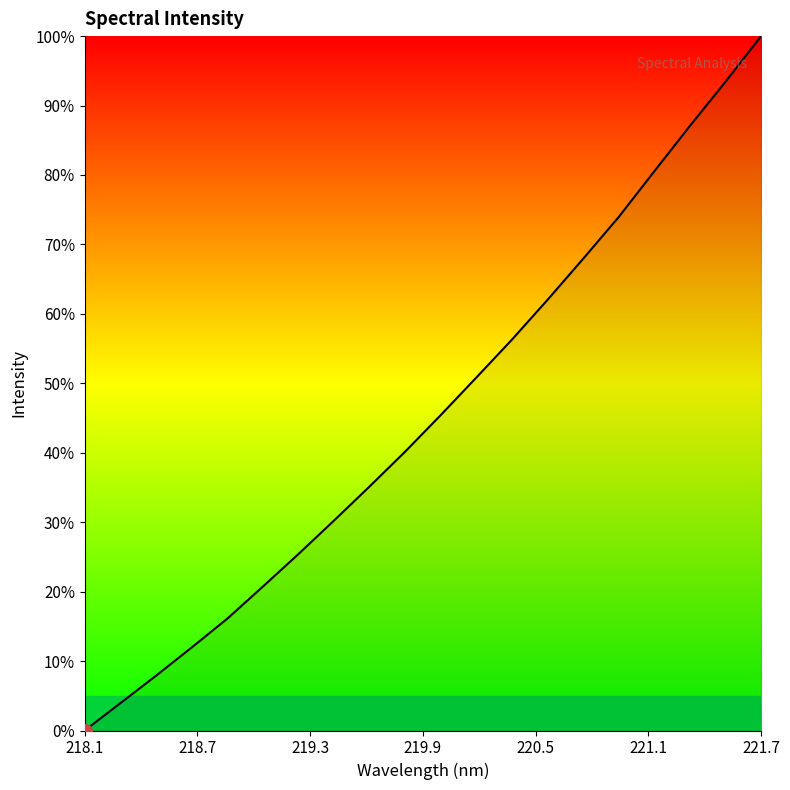

Reading left to right, extract all data points from this chart.

0.0	3.9	7.9	11.9	16.1	20.7	25.4	30.2	35.1	40.2	45.4	50.8	56.3	62.0	67.9	73.9	80.5	87.1	93.4	100.0